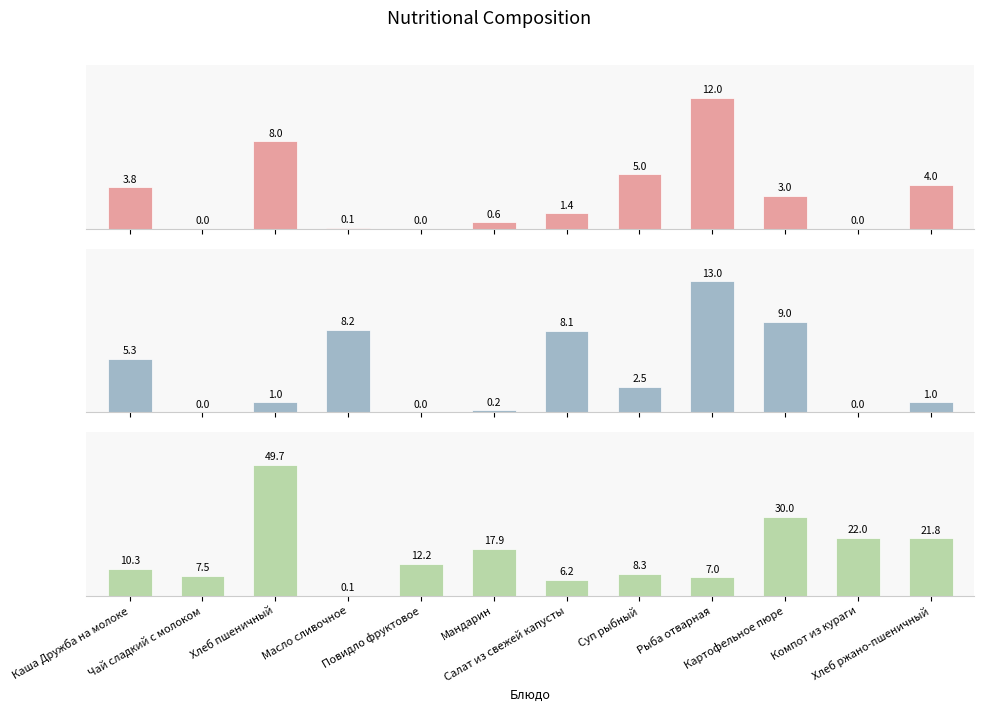

Reading right to left, what are all the values shown in this chart?

Белки: 4.0	0.0	3.0	12.0	5.0	1.4	0.6	0.0	0.1	8.0	0.0	3.8
Жиры: 1.0	0.0	9.0	13.0	2.5	8.1	0.2	0.0	8.2	1.0	0.0	5.3
Углеводы: 21.8	22.0	30.0	7.0	8.3	6.2	17.9	12.2	0.1	49.7	7.5	10.3